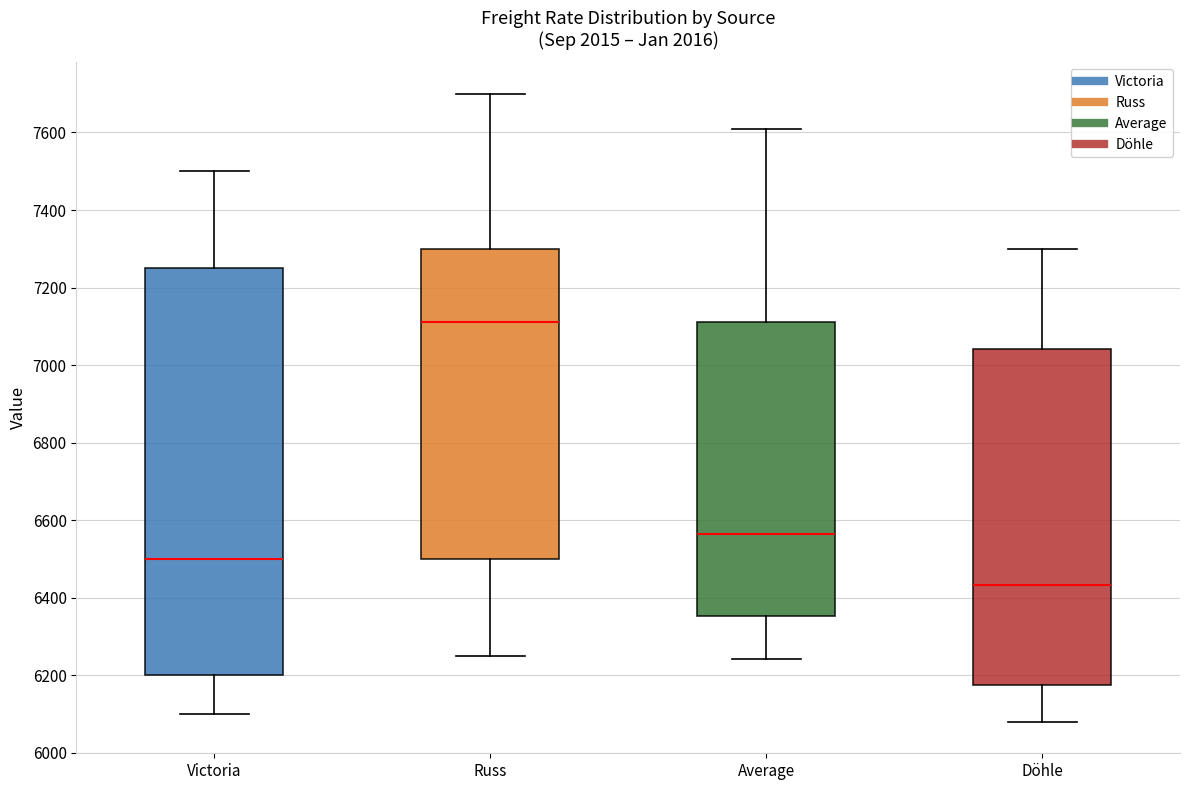

Where does the lower whisker of the box for Victoria end on the y-axis? The values are not printed on the chart, so give them approximately, as read against the axis.

6100